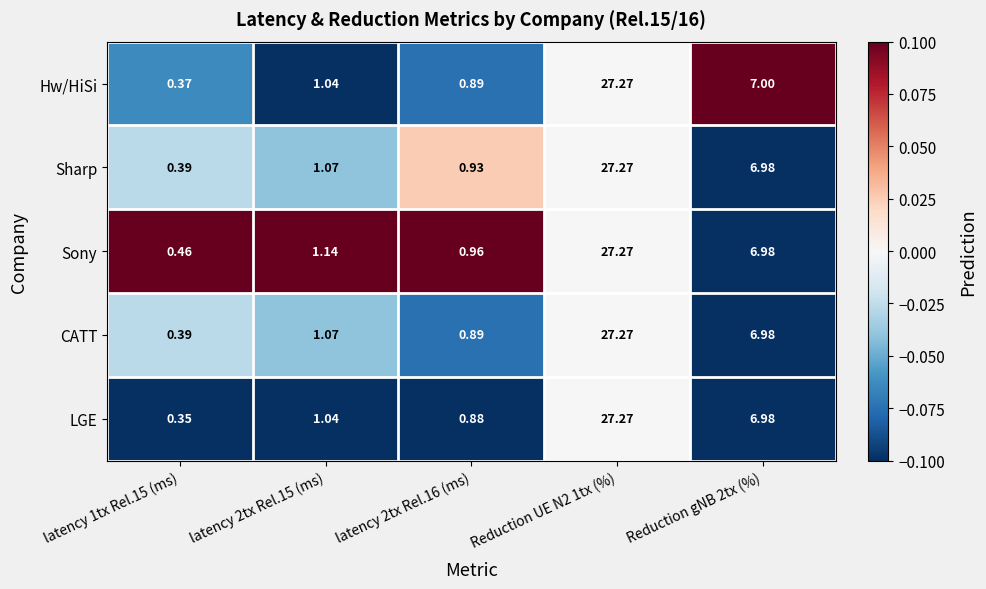

At which category does the chart reach its minimum across all series?

latency 1tx Rel.15 (ms)